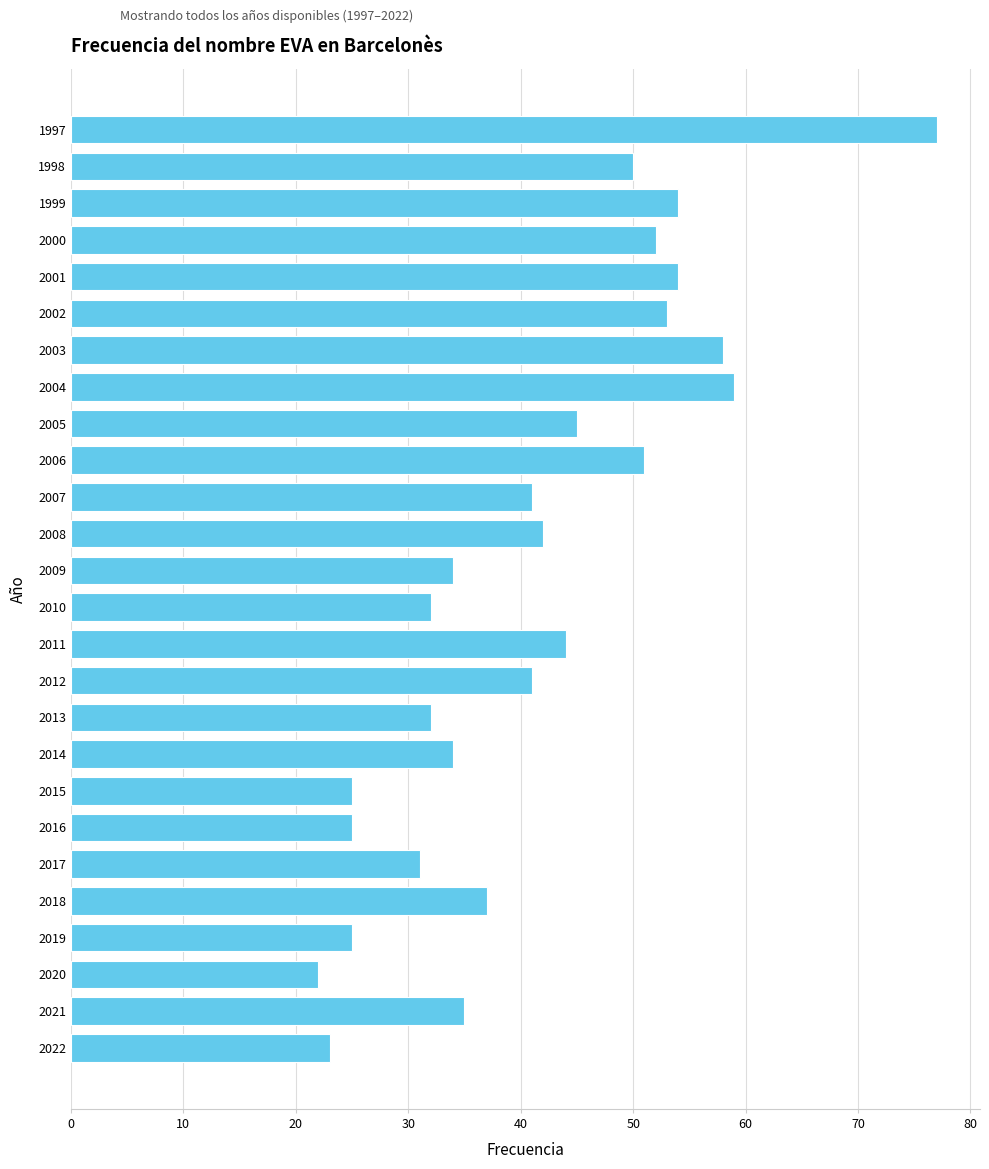

Read the value at 2002.

53